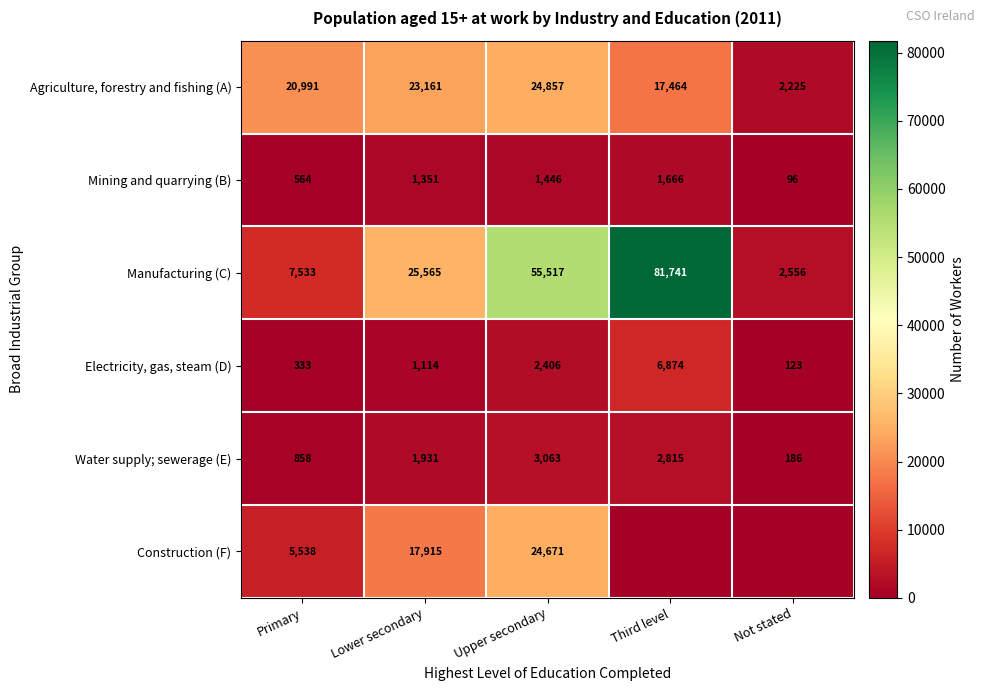

Count the number of data series in this chart.

6